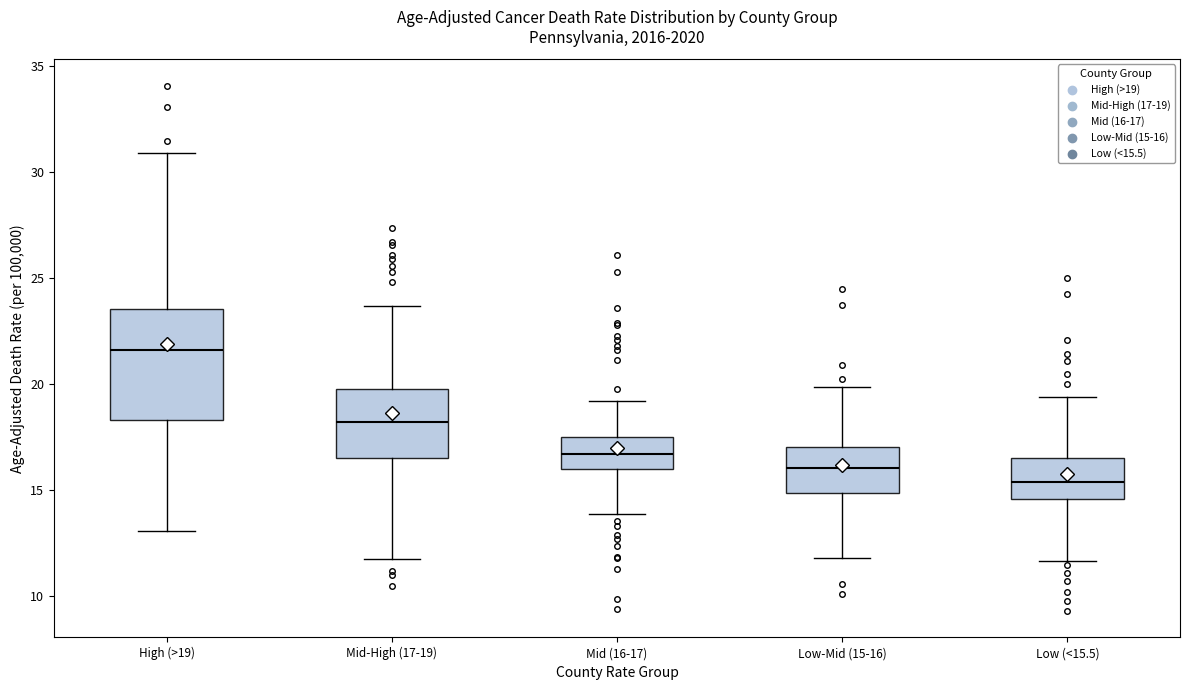

Which box is the tallest, from its lower edge to its upper edge?

High (>19)